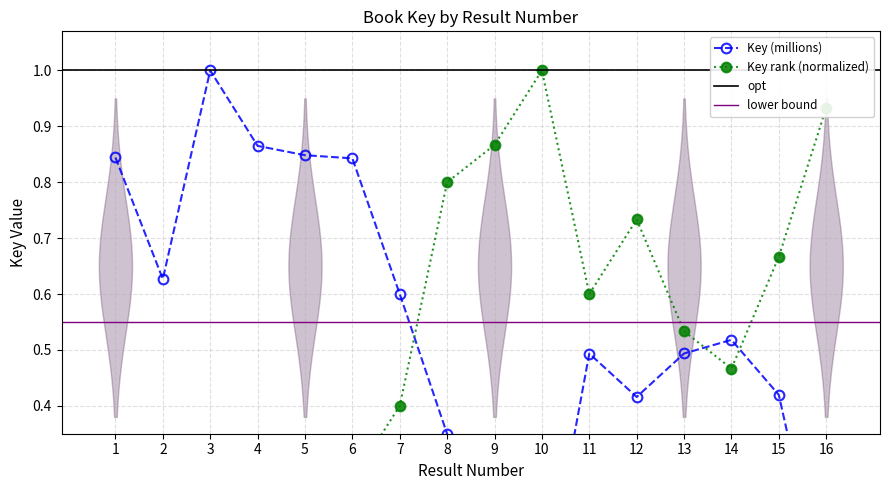

True or false: the data shows 0.4 at 12.

True